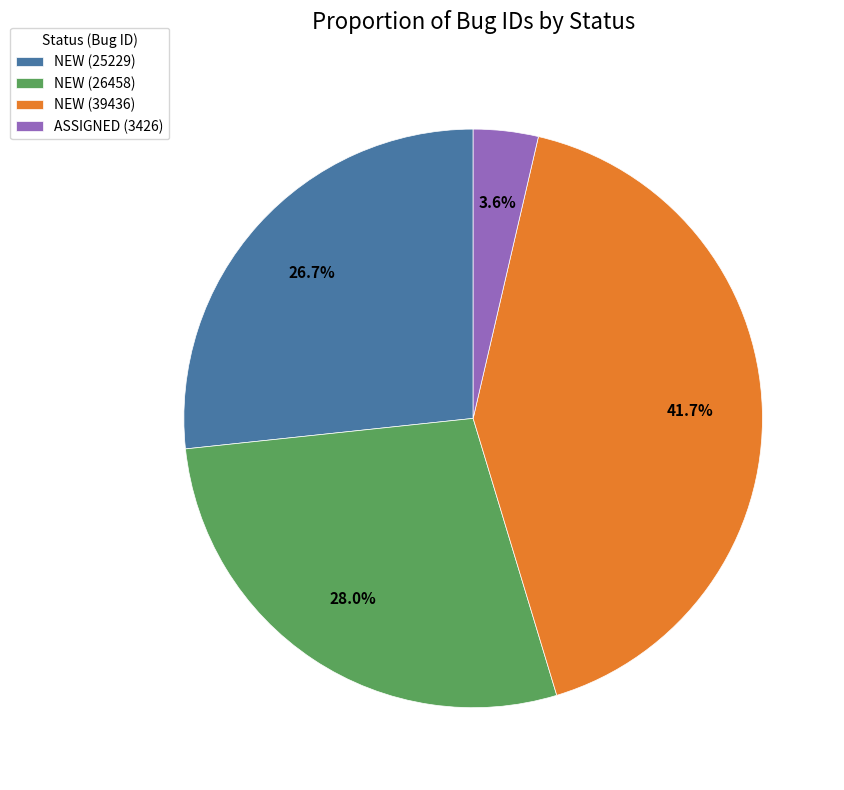

Is there a majority slice in this chart?

No